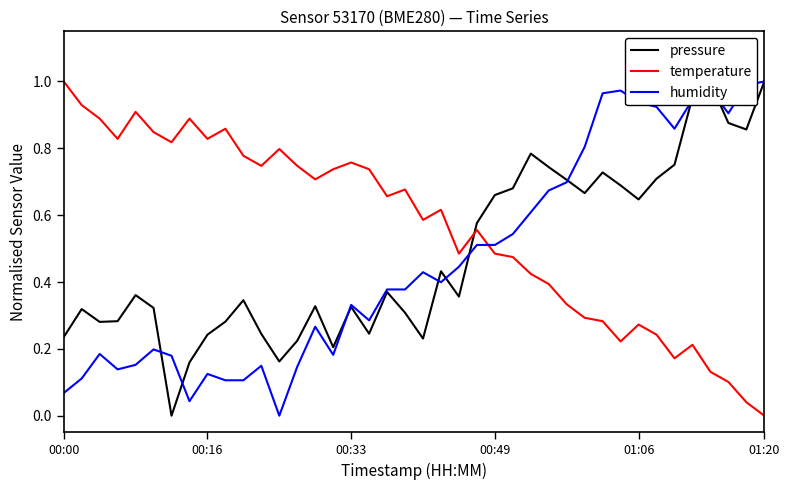

How many intersections are there between temperature and humidity?

1